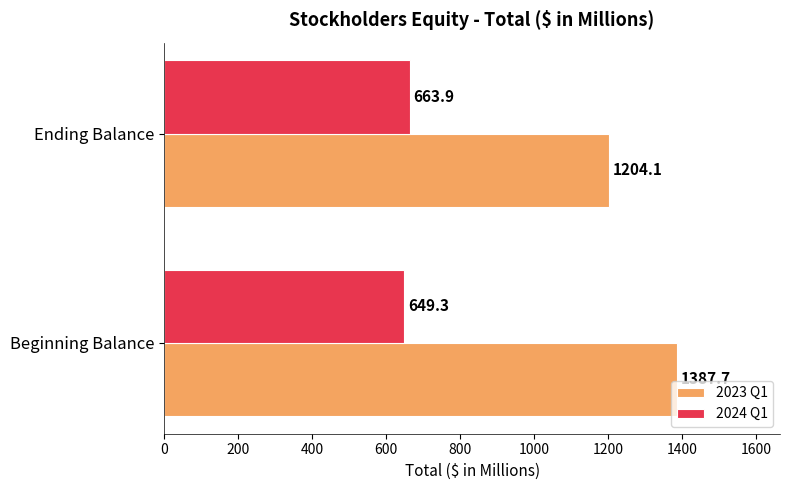

Read the 2024 Q1 value at Beginning Balance.

649.3